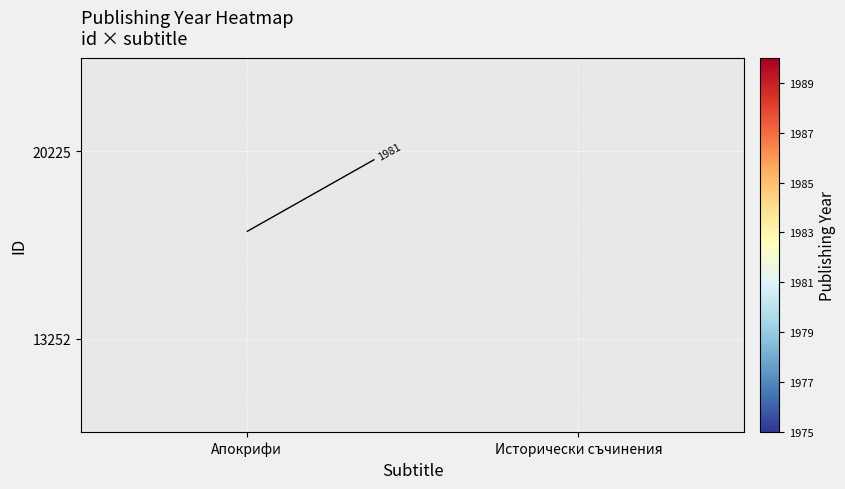

How many data points does each series have?

2